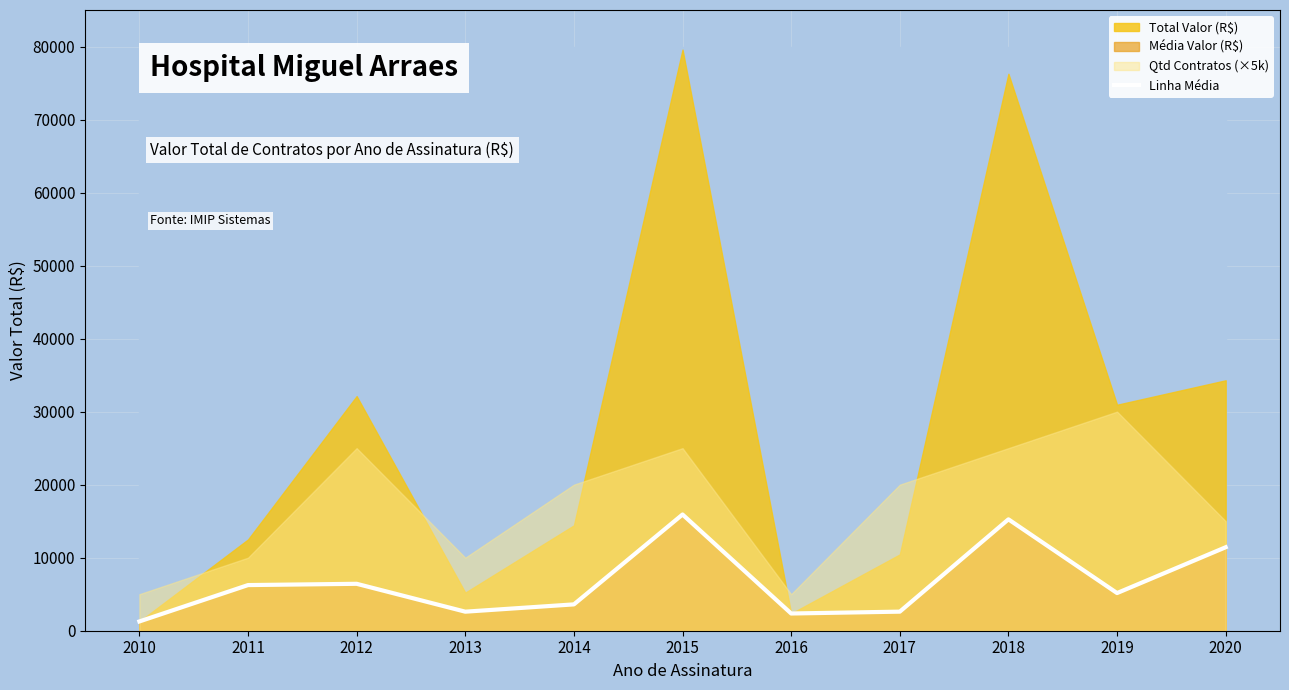

How many data points does each series have?

11